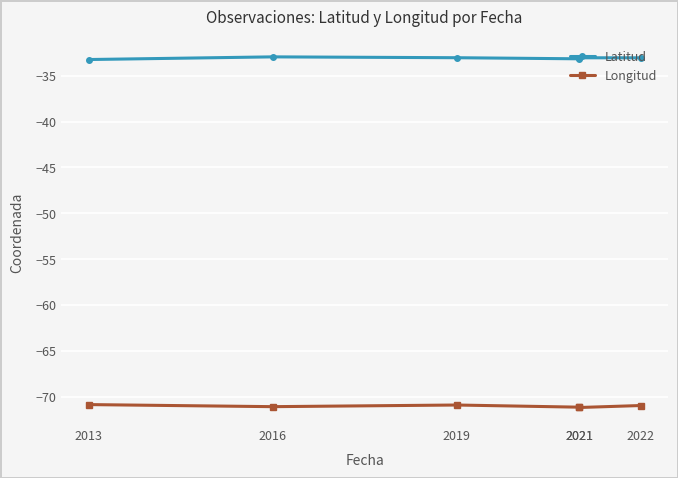

Is it true that Longitud equals -70.9 at 2019?

True